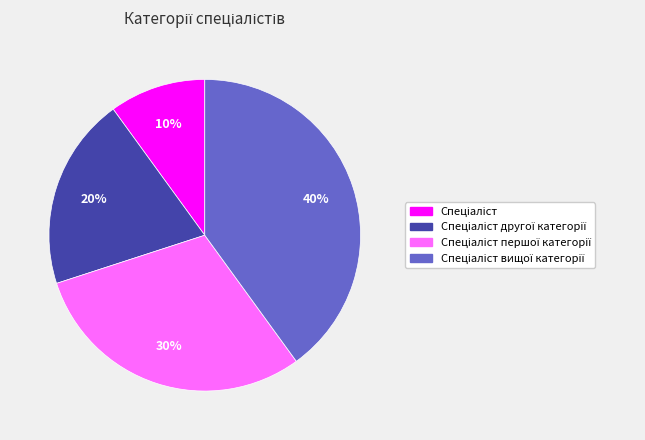

To the nearest percent, what is the difference between the largest and smallest slice percentages?

30%